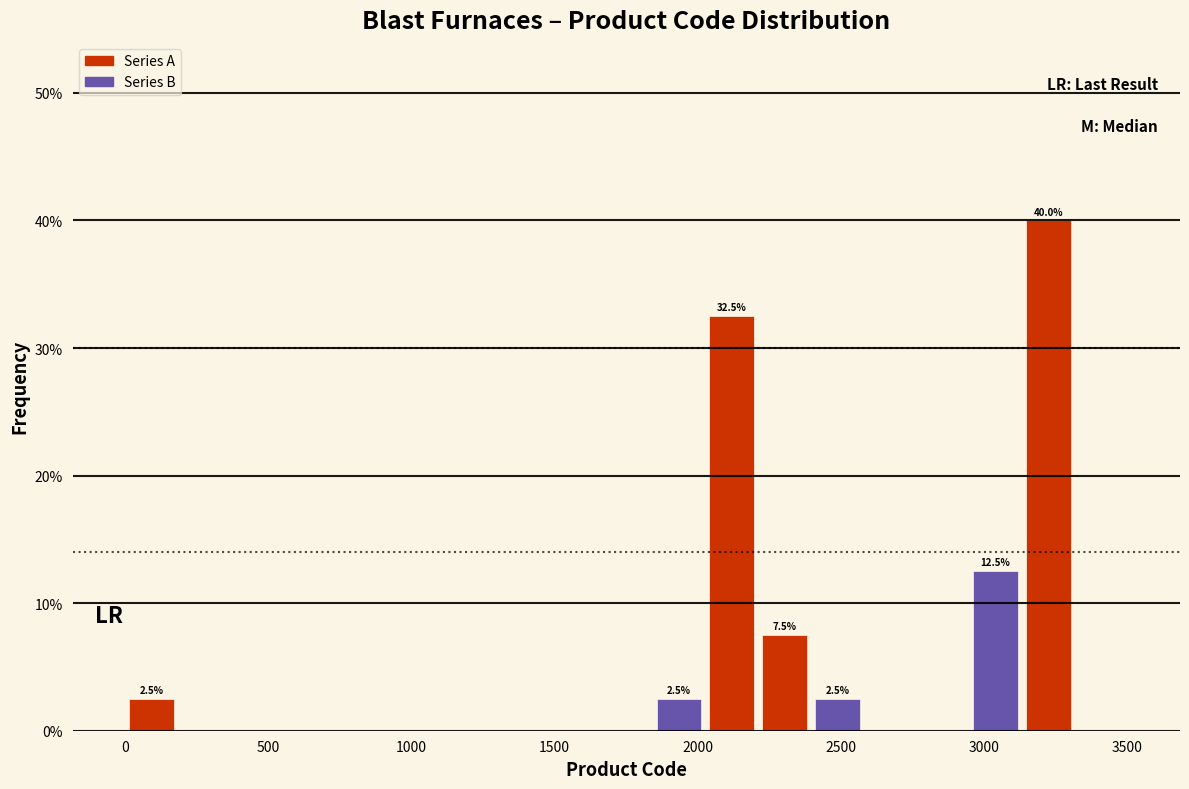

Around what value on the x-axis is the tallest bar? Give the approximate position of its centre, as read against the axis.

3200